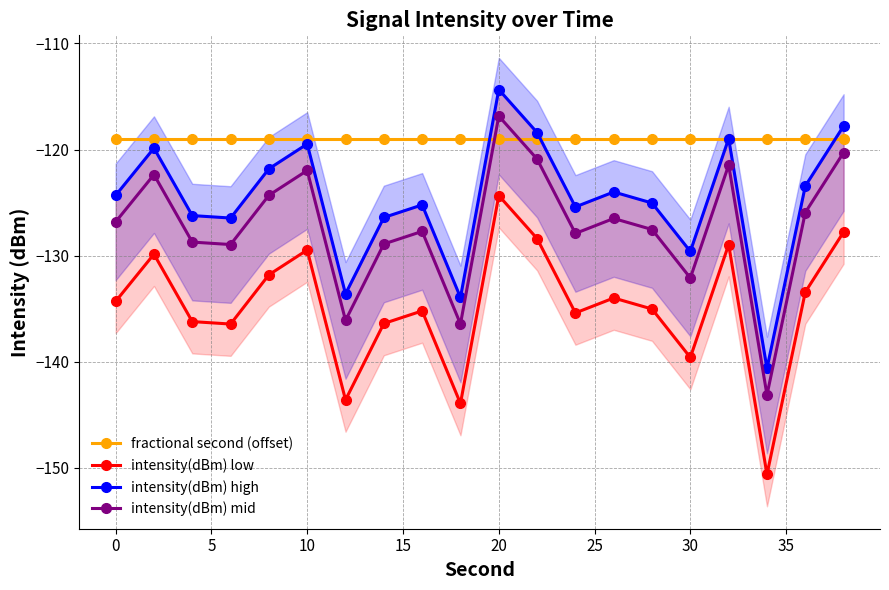

The value of intensity(dBm) low at 30 is -76.3. True or false?

False